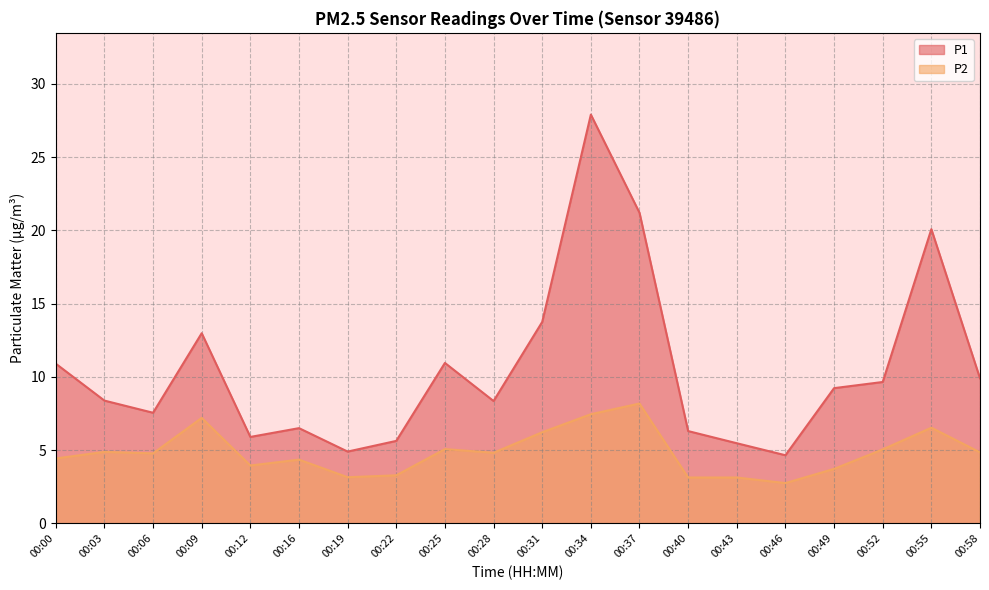

How many values in the P2 series exceed 4?

13